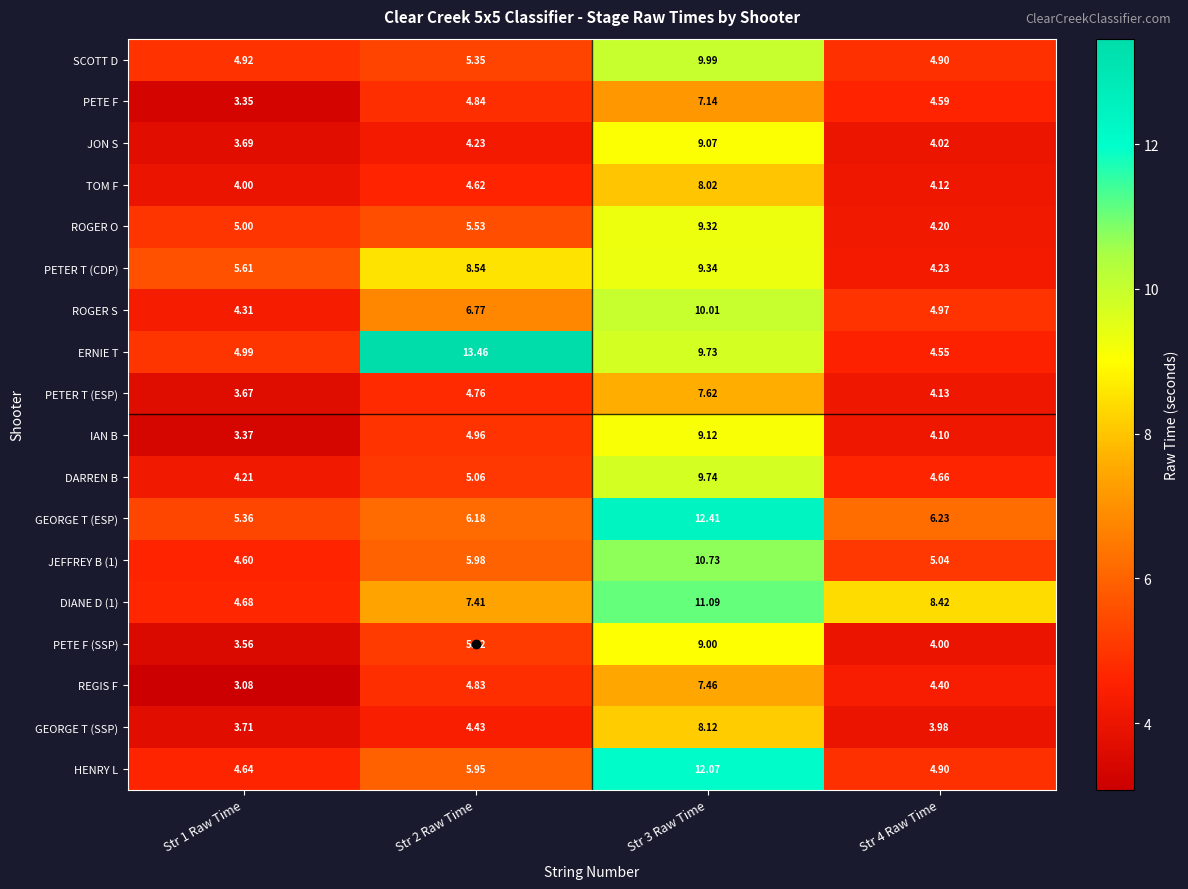

At which category does the chart reach its minimum across all series?

Str 1 Raw Time